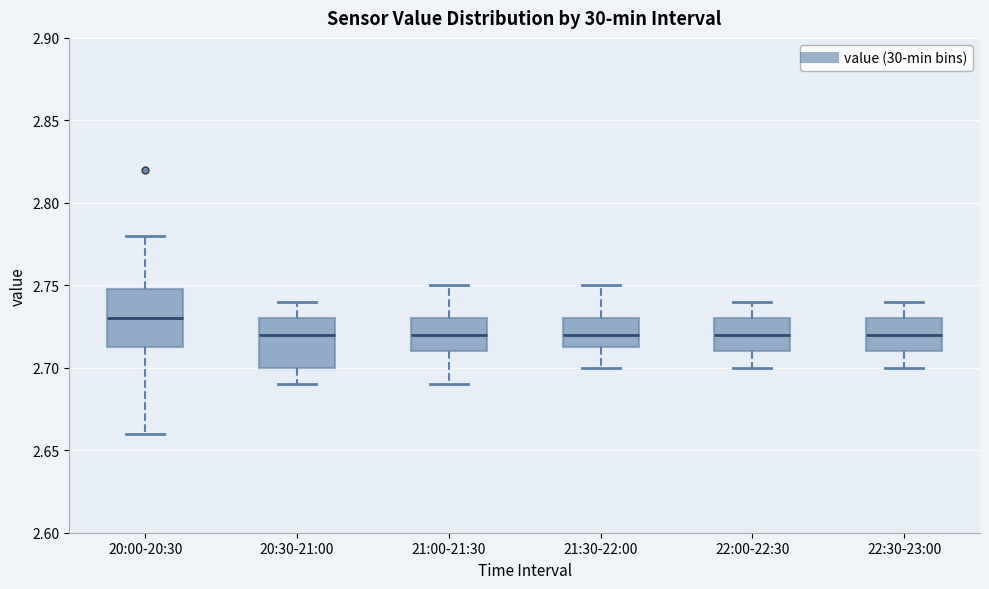

Where does the upper whisker of the box for 20:30-21:00 end on the y-axis? The values are not printed on the chart, so give them approximately, as read against the axis.

2.740